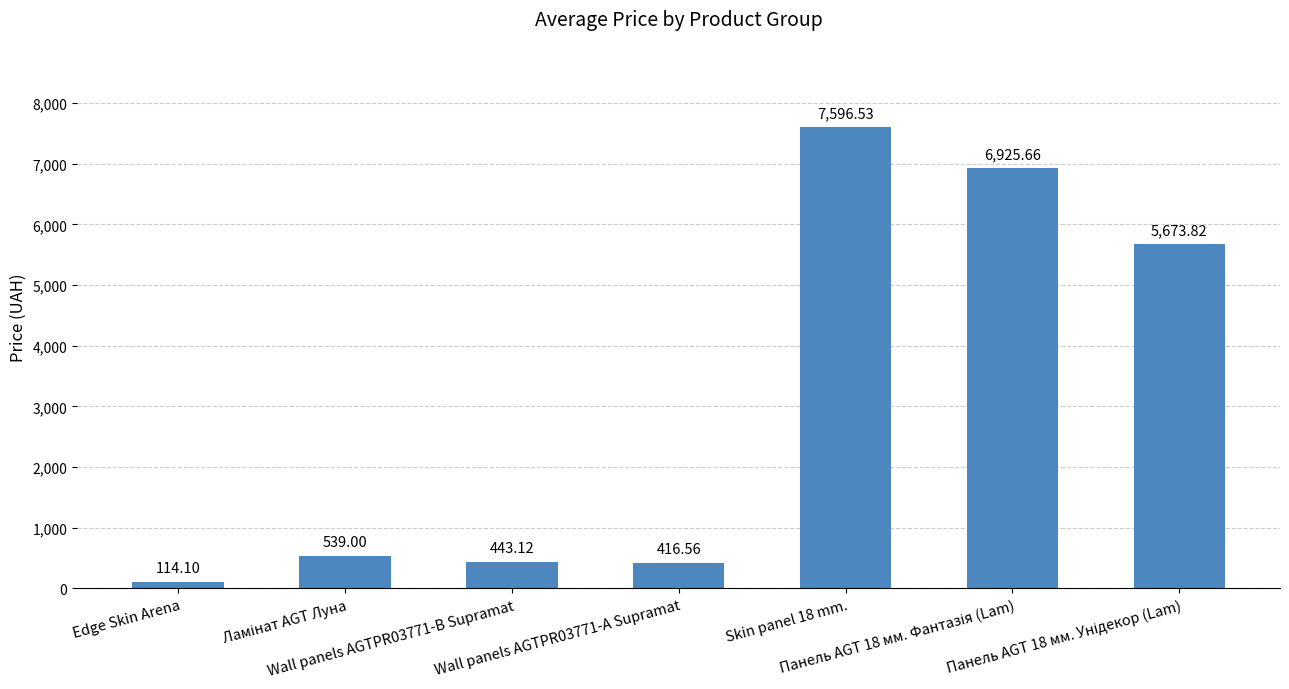

What is the difference between the maximum and minimum values?

7482.4